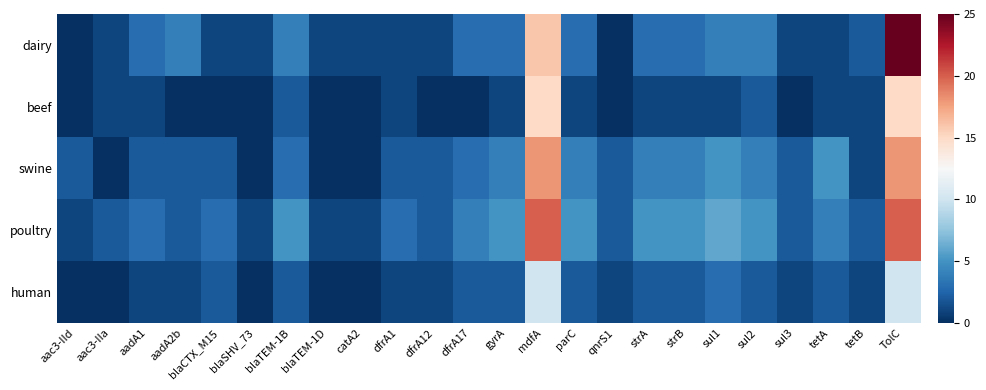

How many series are shown in this chart?

5